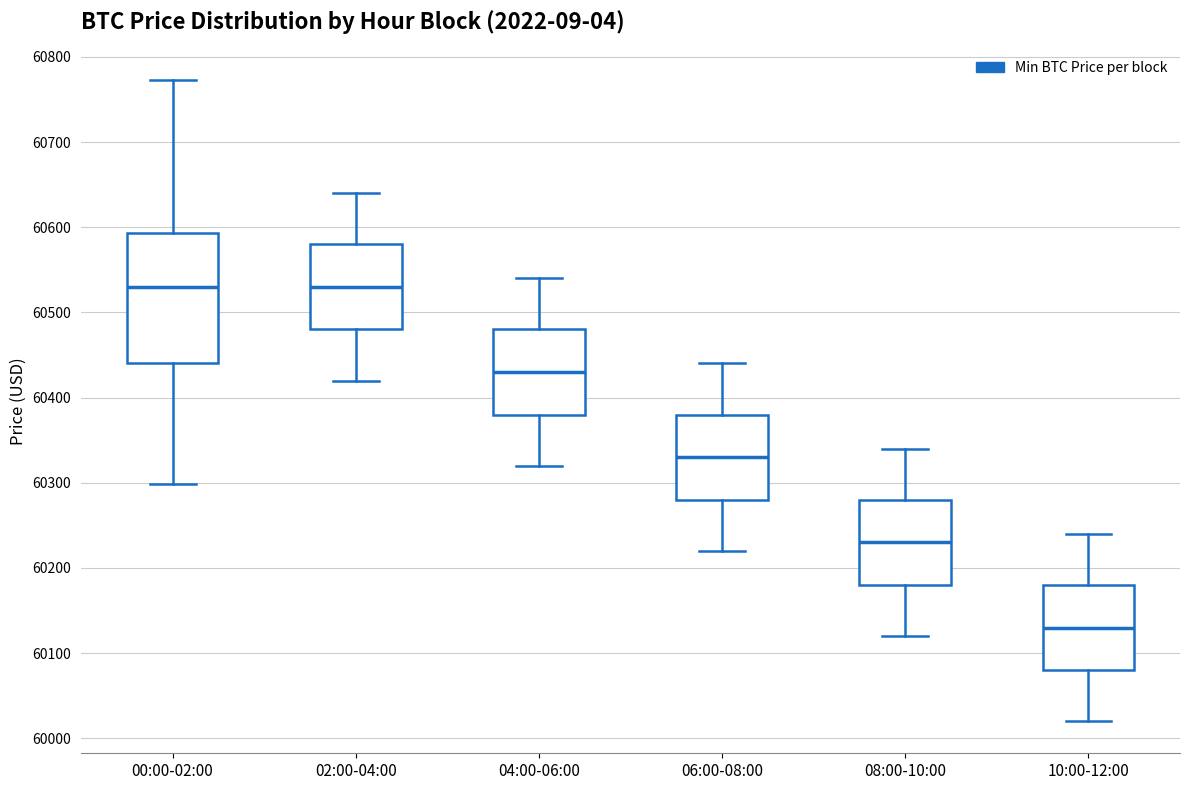

Comparing the boxes themselves (not the whiskers), which one is the tallest?

00:00-02:00